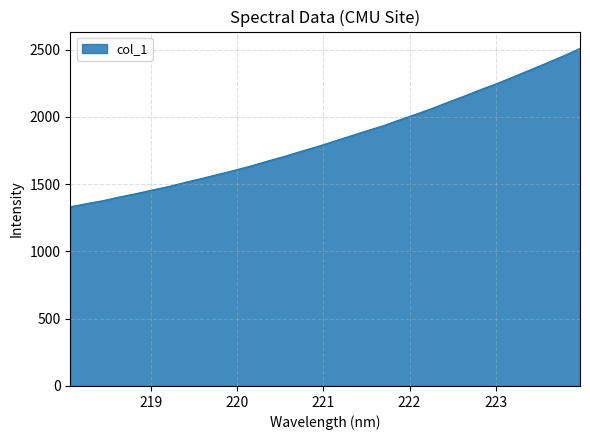

What is the smallest value displayed?

1331.7